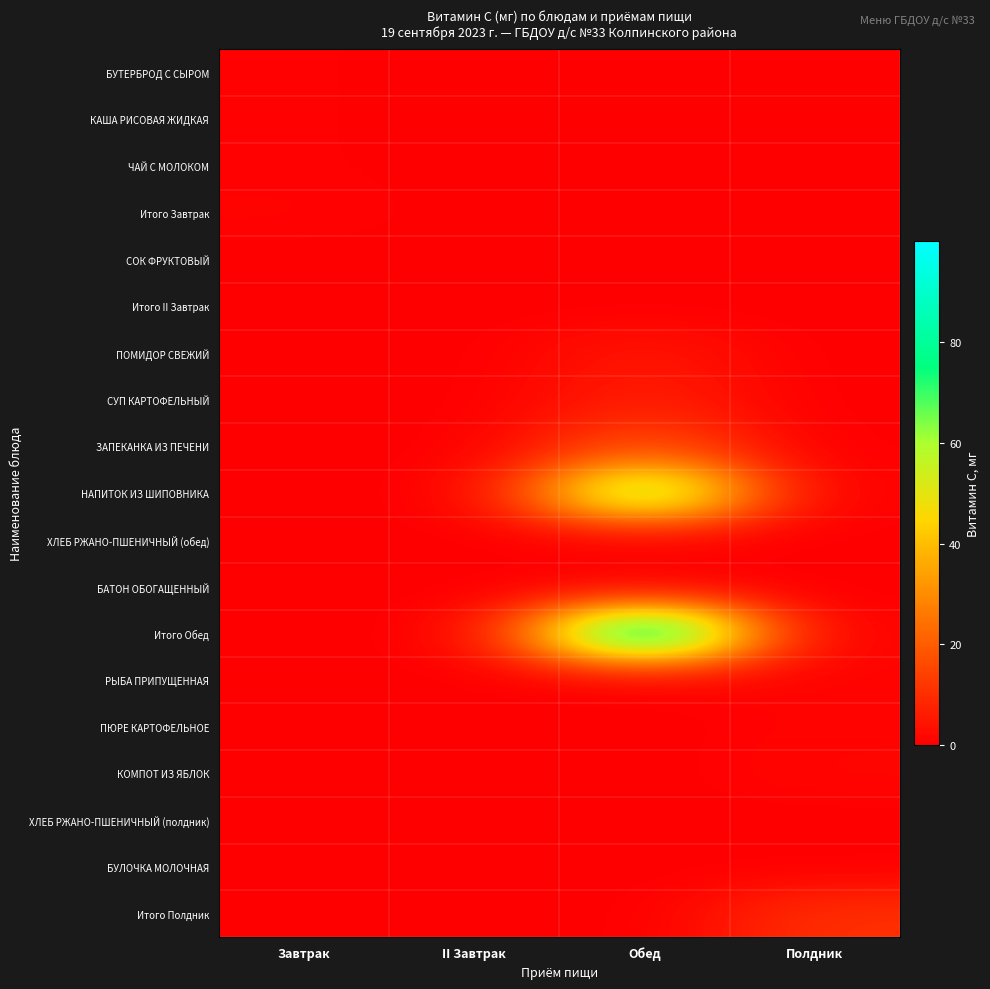

Reading right to left, what are all the values shown in this chart?

БУТЕРБРОД С СЫРОМ: Полдник=0.0	Обед=0.0	II Завтрак=0.0	Завтрак=0.5
КАША РИСОВАЯ ЖИДКАЯ: Полдник=0.0	Обед=0.0	II Завтрак=0.0	Завтрак=0.5
ЧАЙ С МОЛОКОМ: Полдник=0.0	Обед=0.0	II Завтрак=0.0	Завтрак=0.5
Итого Завтрак: Полдник=0.0	Обед=0.0	II Завтрак=0.0	Завтрак=1.0
СОК ФРУКТОВЫЙ: Полдник=0.0	Обед=0.0	II Завтрак=0.0	Завтрак=0.0
Итого II Завтрак: Полдник=0.0	Обед=0.0	II Завтрак=0.0	Завтрак=0.0
ПОМИДОР СВЕЖИЙ: Полдник=0.0	Обед=5.0	II Завтрак=0.0	Завтрак=0.0
СУП КАРТОФЕЛЬНЫЙ: Полдник=0.0	Обед=6.8	II Завтрак=0.0	Завтрак=0.0
ЗАПЕКАНКА ИЗ ПЕЧЕНИ: Полдник=0.0	Обед=17.0	II Завтрак=0.0	Завтрак=0.0
НАПИТОК ИЗ ШИПОВНИКА: Полдник=0.0	Обед=72.0	II Завтрак=0.0	Завтрак=0.0
ХЛЕБ РЖАНО-ПШЕНИЧНЫЙ (обед): Полдник=0.0	Обед=0.0	II Завтрак=0.0	Завтрак=0.0
БАТОН ОБОГАЩЕННЫЙ: Полдник=0.0	Обед=0.0	II Завтрак=0.0	Завтрак=0.0
Итого Обед: Полдник=0.0	Обед=100.0	II Завтрак=0.0	Завтрак=0.0
РЫБА ПРИПУЩЕННАЯ: Полдник=0.9	Обед=0.0	II Завтрак=0.0	Завтрак=0.0
ПЮРЕ КАРТОФЕЛЬНОЕ: Полдник=1.0	Обед=0.0	II Завтрак=0.0	Завтрак=0.0
КОМПОТ ИЗ ЯБЛОК: Полдник=1.4	Обед=0.0	II Завтрак=0.0	Завтрак=0.0
ХЛЕБ РЖАНО-ПШЕНИЧНЫЙ (полдник): Полдник=0.0	Обед=0.0	II Завтрак=0.0	Завтрак=0.0
БУЛОЧКА МОЛОЧНАЯ: Полдник=0.1	Обед=0.0	II Завтрак=0.0	Завтрак=0.0
Итого Полдник: Полдник=10.4	Обед=0.0	II Завтрак=0.0	Завтрак=0.0